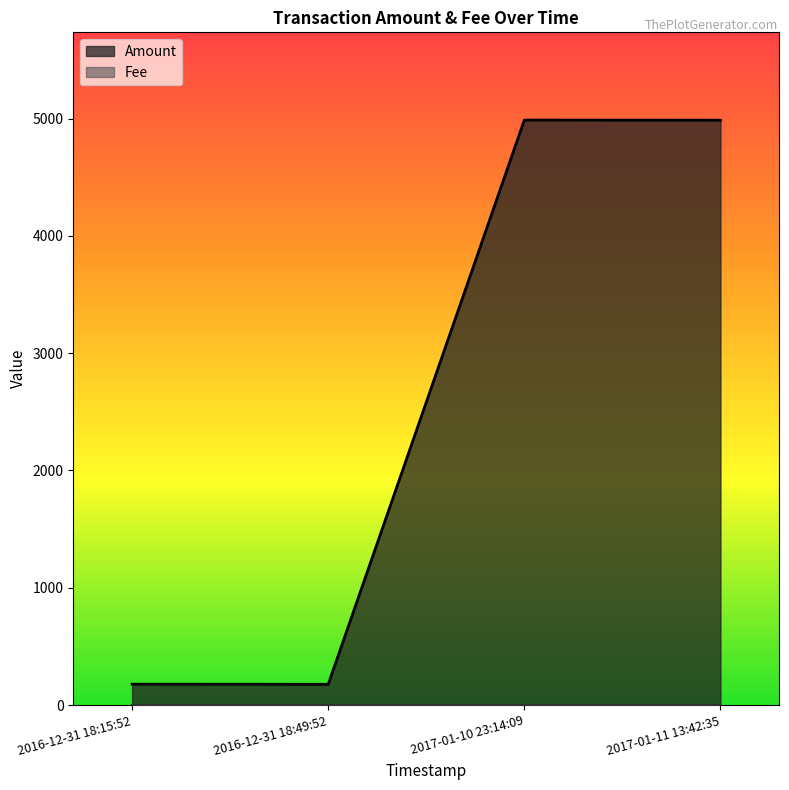

At which label is the value closest to 2582?

2016-12-31 18:15:52